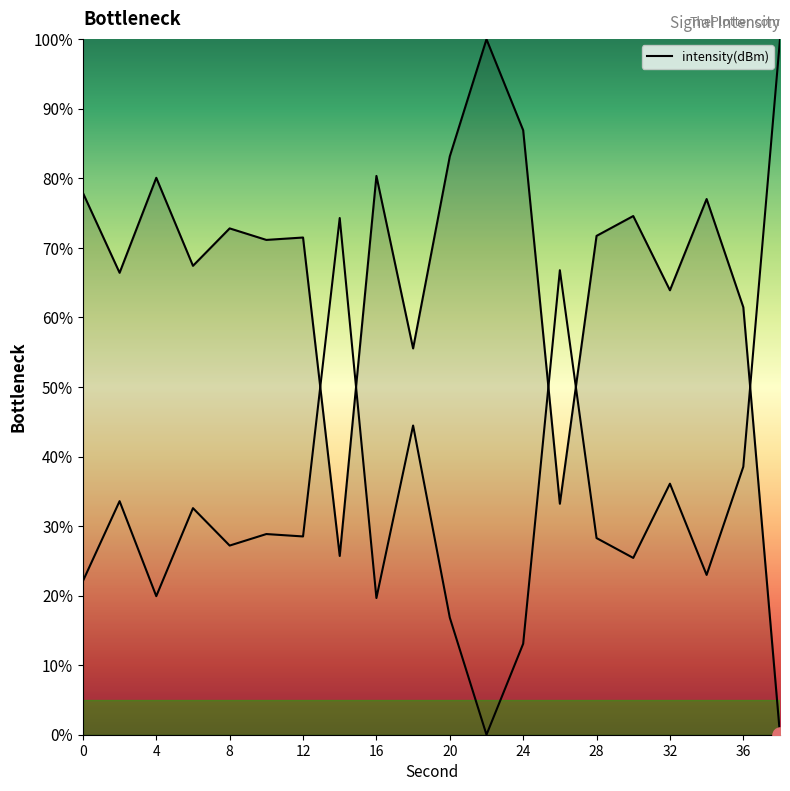

What is the ratio of the value at 32 to the value at 24?

0.7